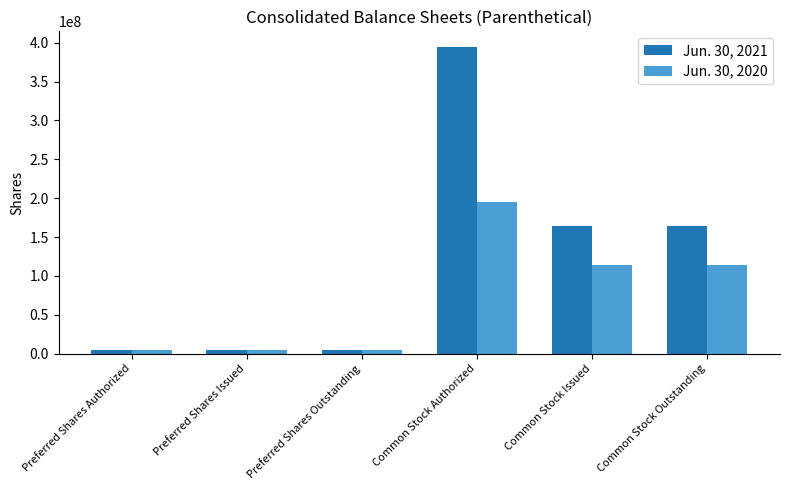

How many distinct data groups are displayed?

2